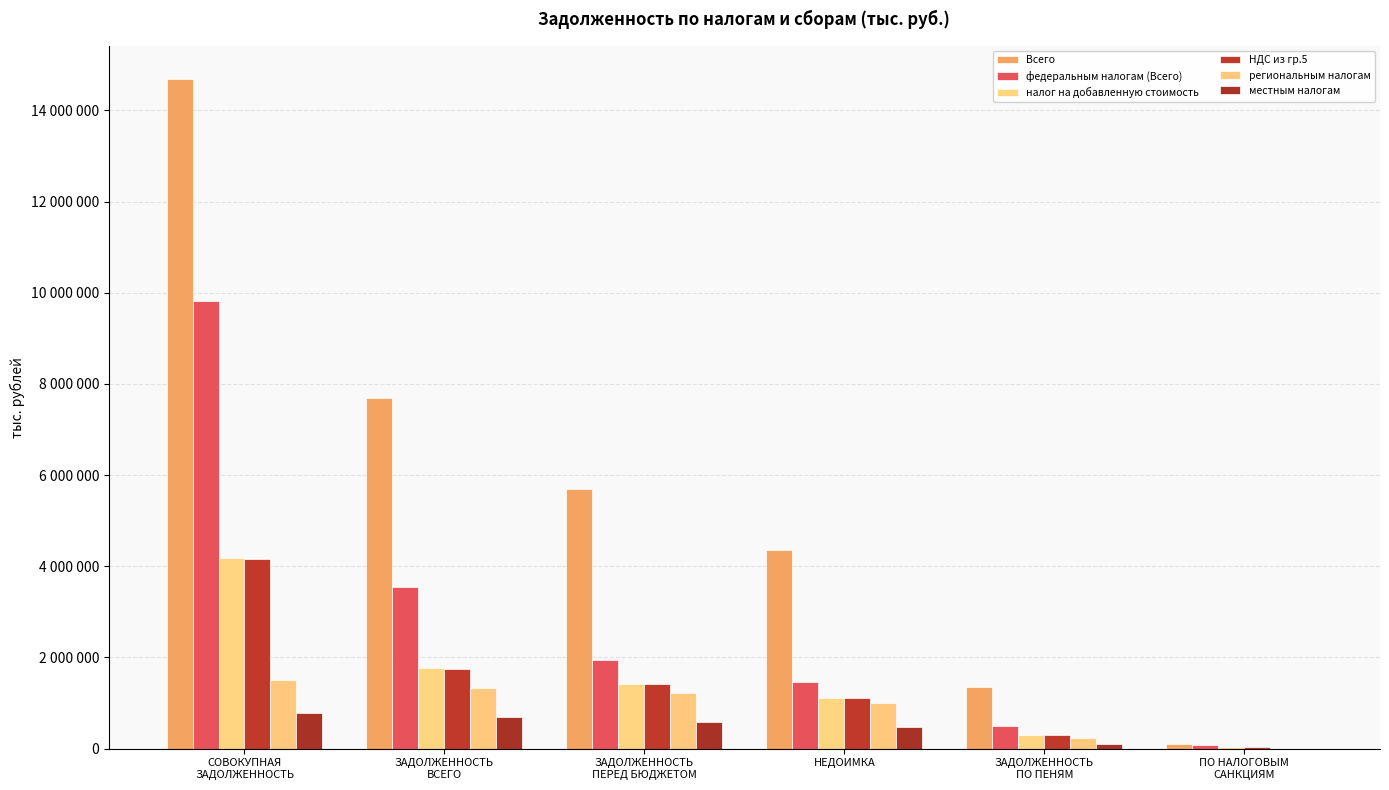

What is the difference between the highest and lowest values at ЗАДОЛЖЕННОСТЬ
ВСЕГО?

6996664